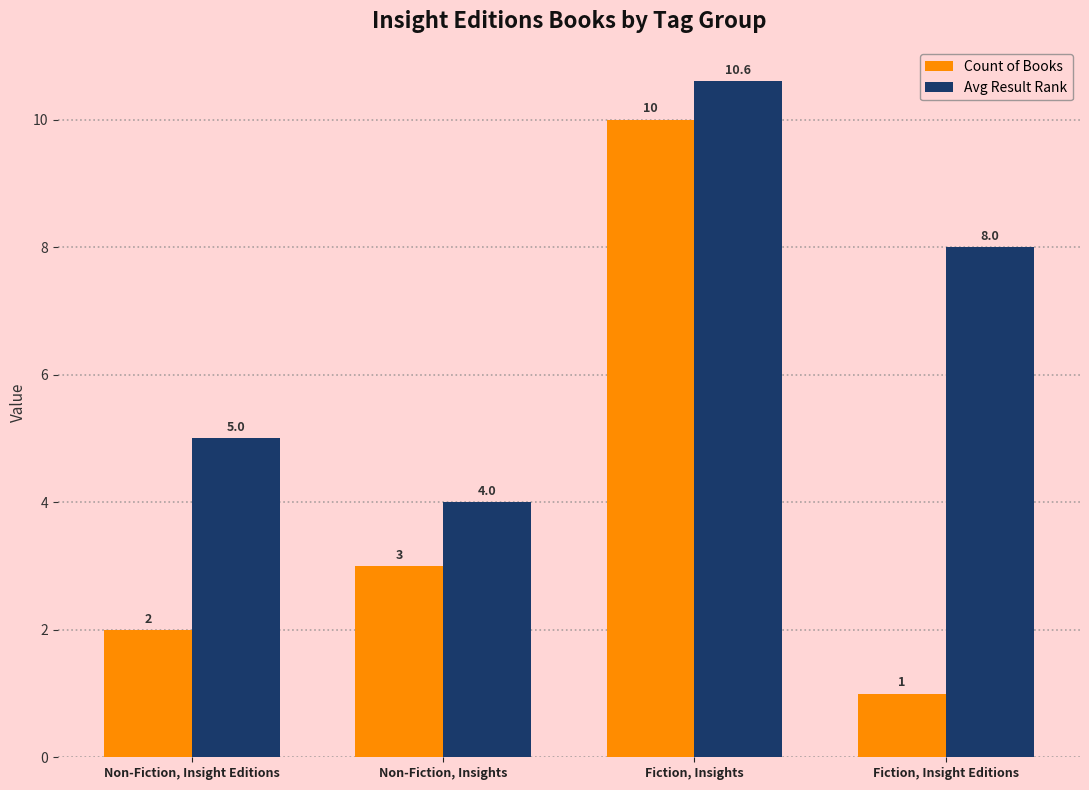

Which series has the largest total across all categories?

Avg Result Rank